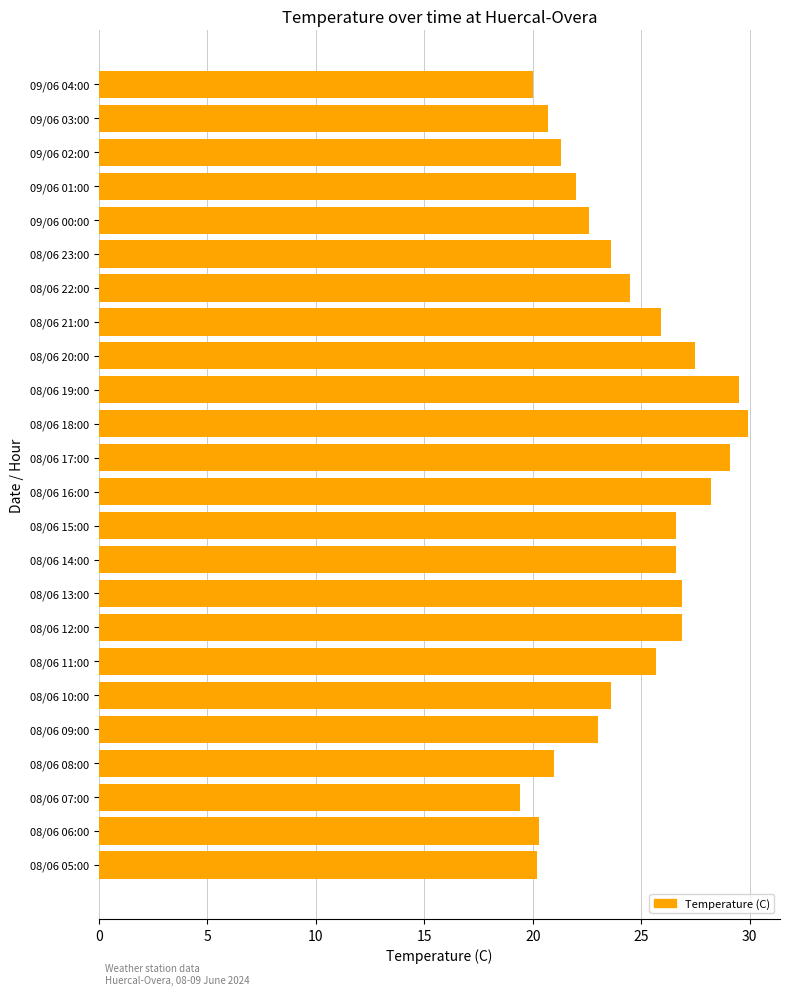

Approximately how many times larger is the value at 08/06 21:00 compared to 08/06 14:00?

1.0